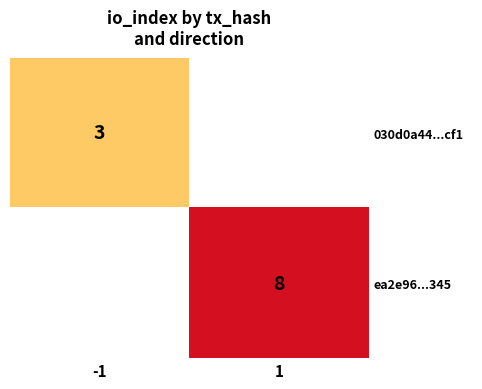

Count the number of categories in the chart.

2